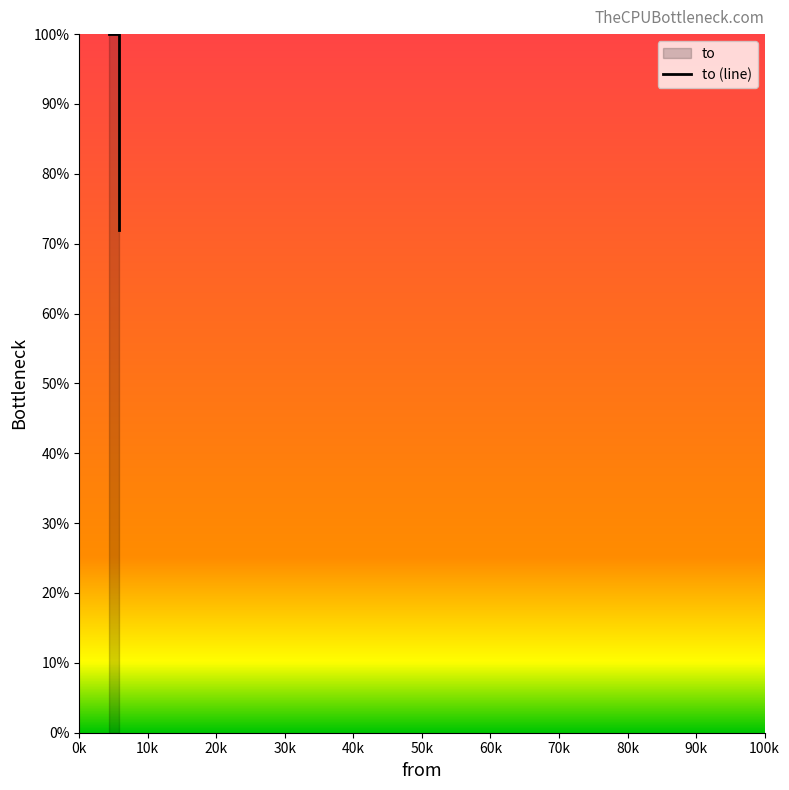

Does the chart display data point markers on the line(s)?

No